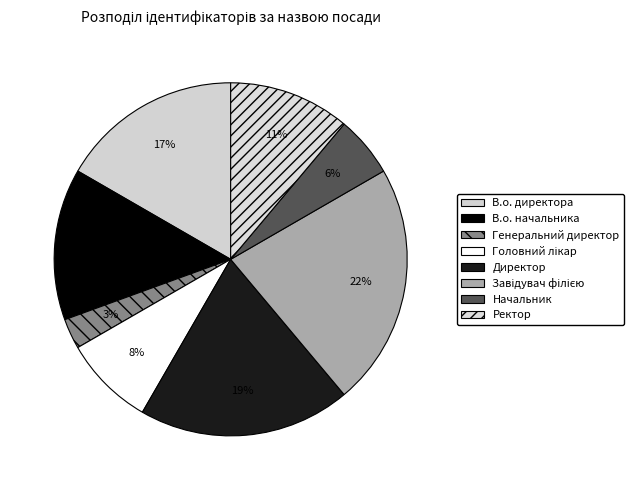

Count the number of slices in the pie.

8